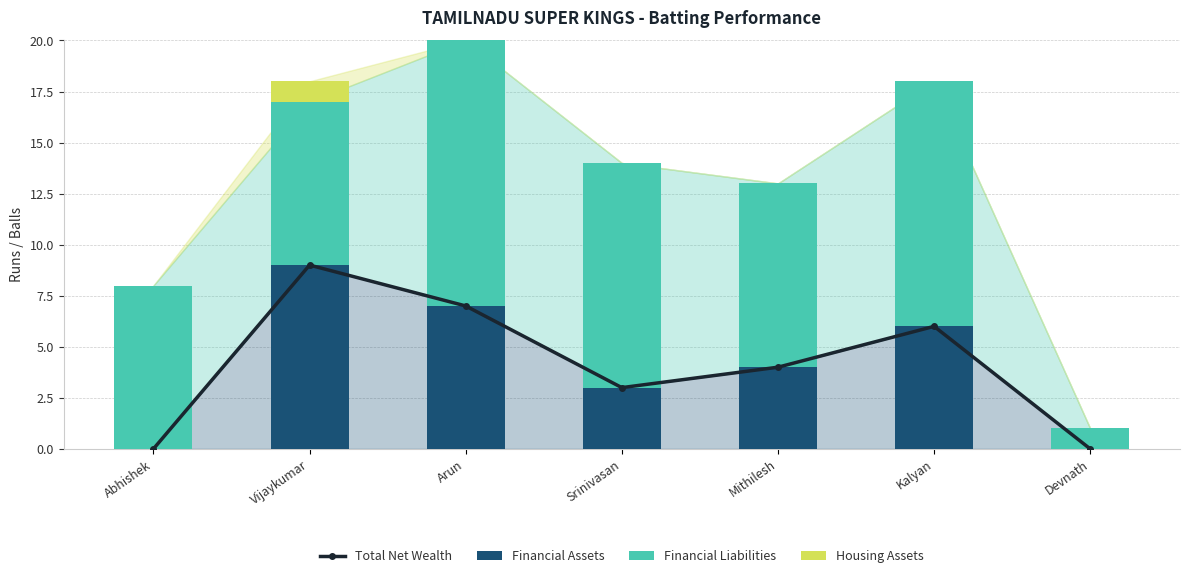

The value of Financial Liabilities at Vijaykumar is 14. True or false?

False